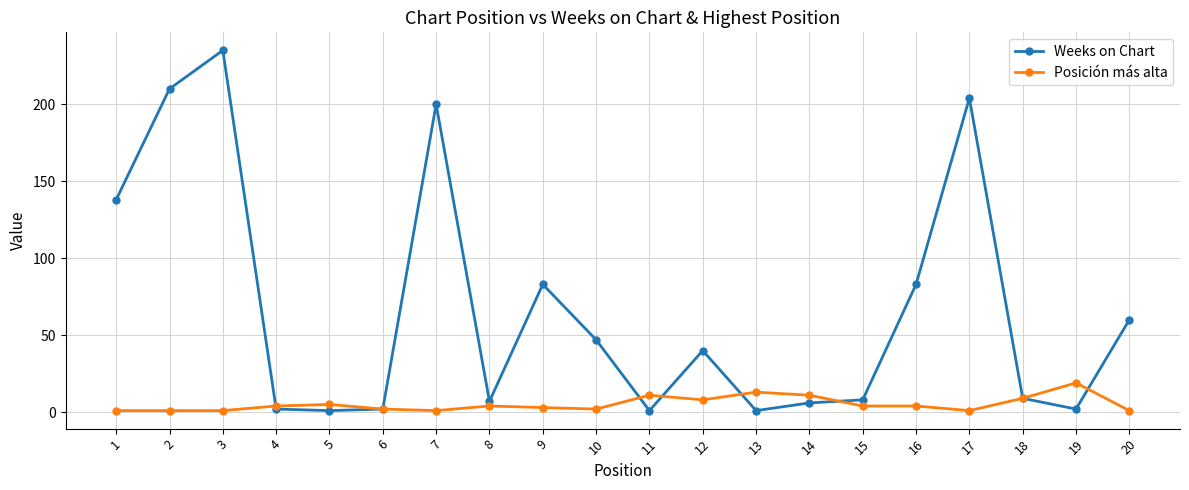

How many data points does each series have?

20